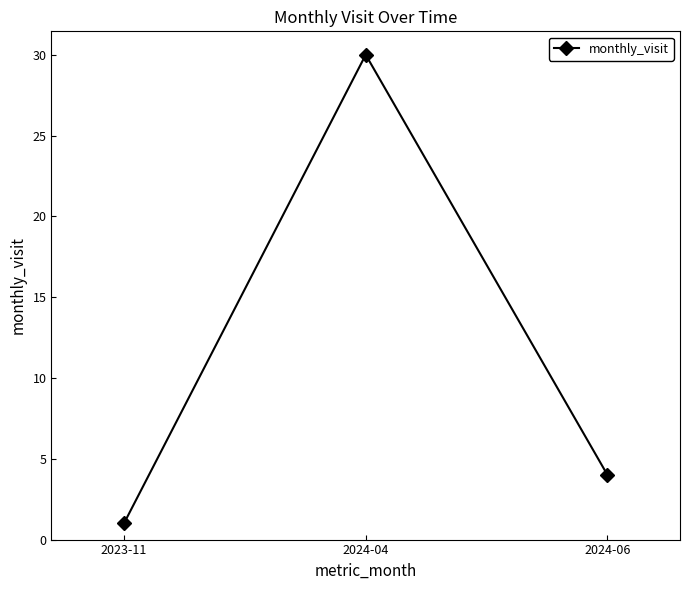

Is it true that the value at 2024-04 is 30?

True